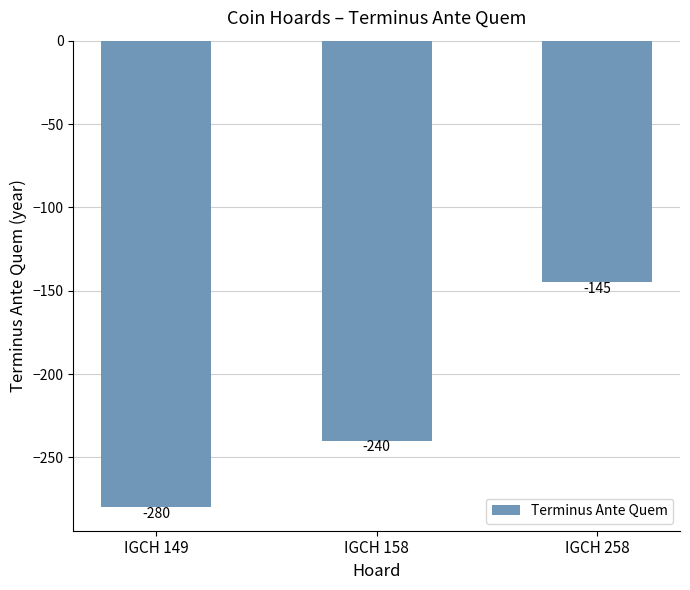

Reading right to left, transcribe all the data shown in this chart.

-145	-240	-280